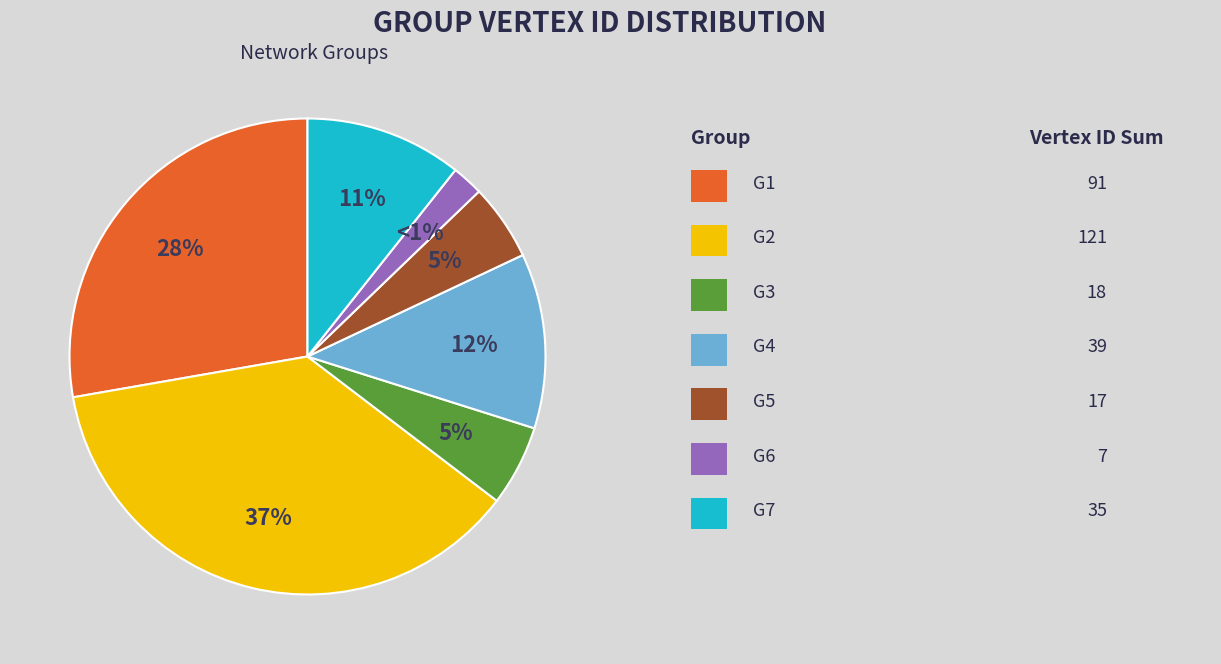

Is the sum of G4 and G6 greater than half?

No